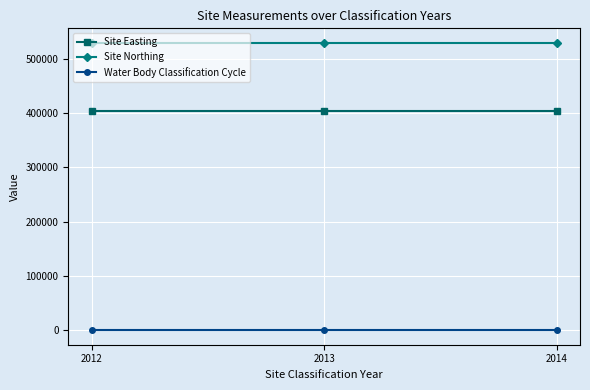

Rank the series by their maximum value, from highest to lowest.

Site Northing, Site Easting, Water Body Classification Cycle